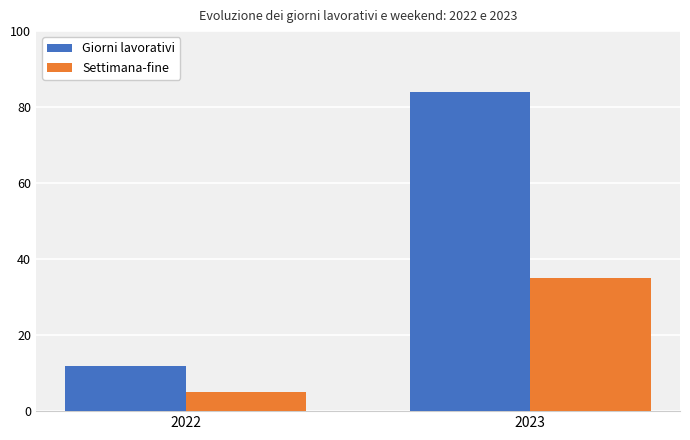

The value of Giorni lavorativi at 2022 is 12. True or false?

True